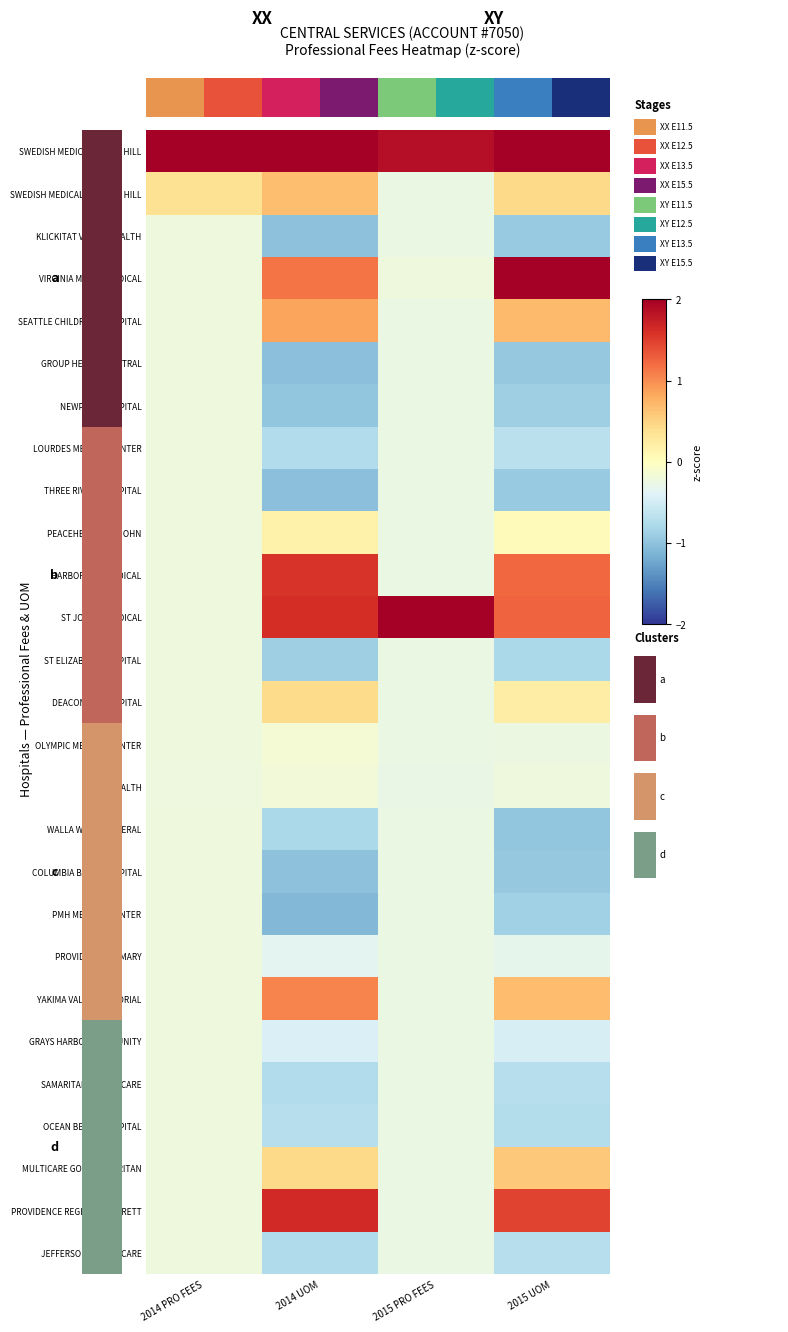

Is it true that VIRGINIA MASON MEDICAL equals -0.2 at 2015 PRO FEES?

True